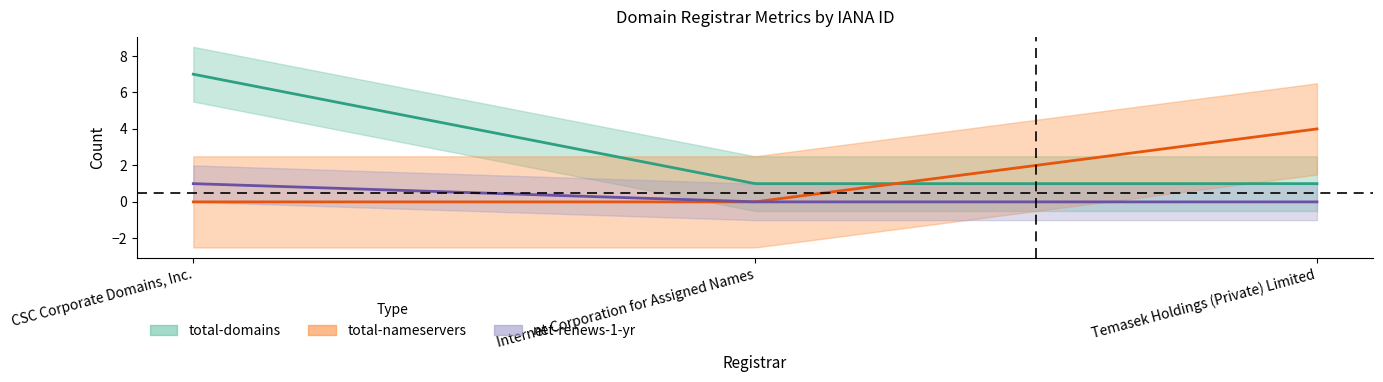

Reading right to left, list all the values displayed in this chart.

total-domains: 1	1	7
total-nameservers: 4	0	0
net-renews-1-yr: 0	0	1